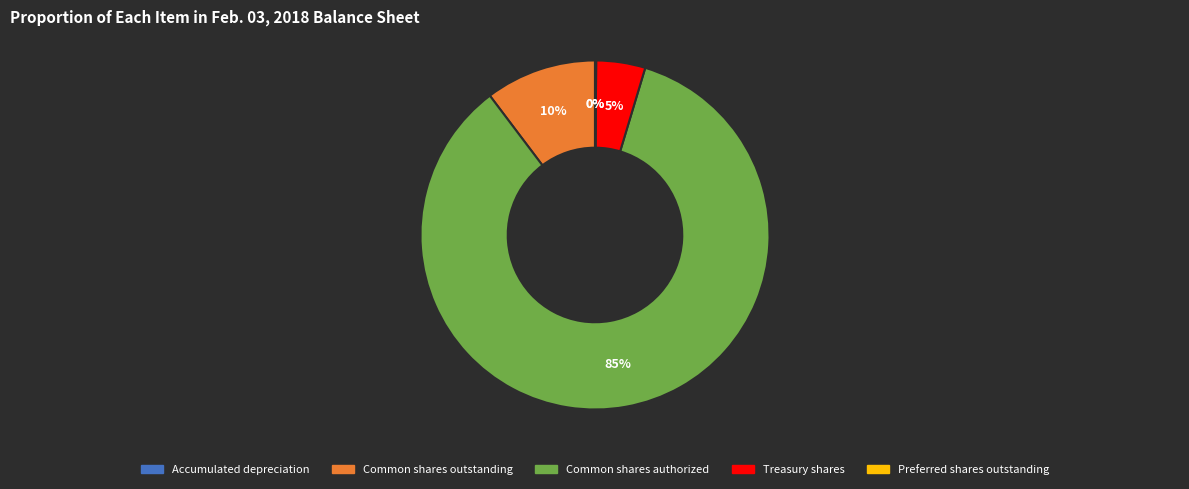

What is the largest slice in the pie chart?

Common shares authorized